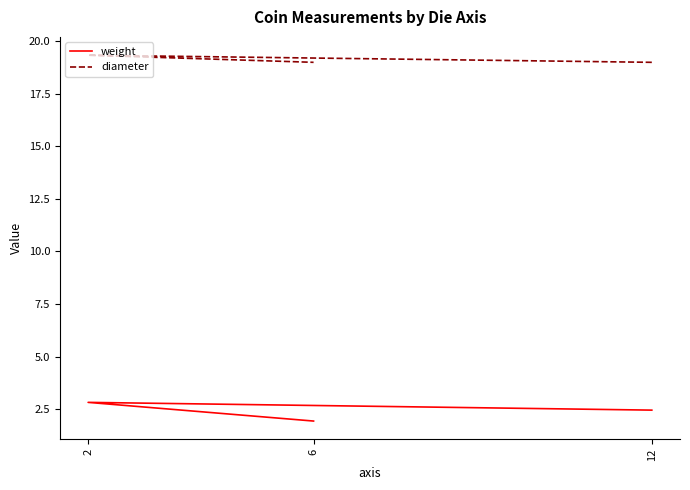

Which series changed the most between 12 and 2?

weight